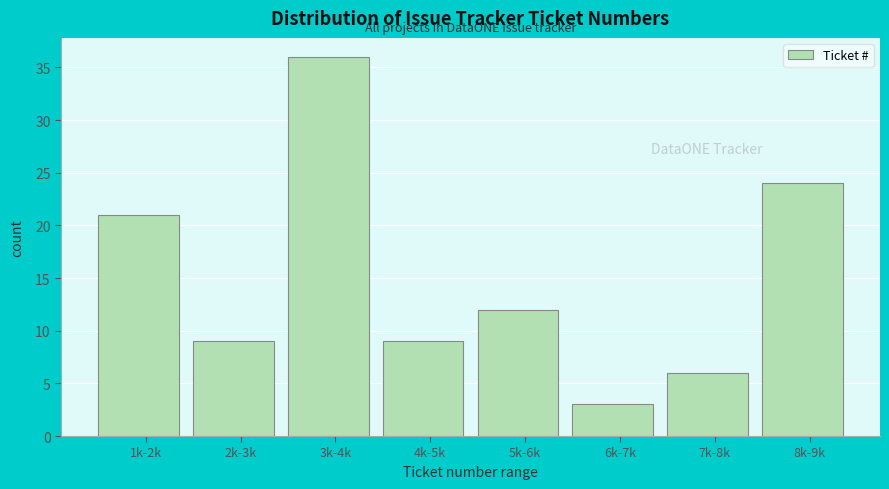

Reading left to right, transcribe all the data shown in this chart.

21	9	36	9	12	3	6	24